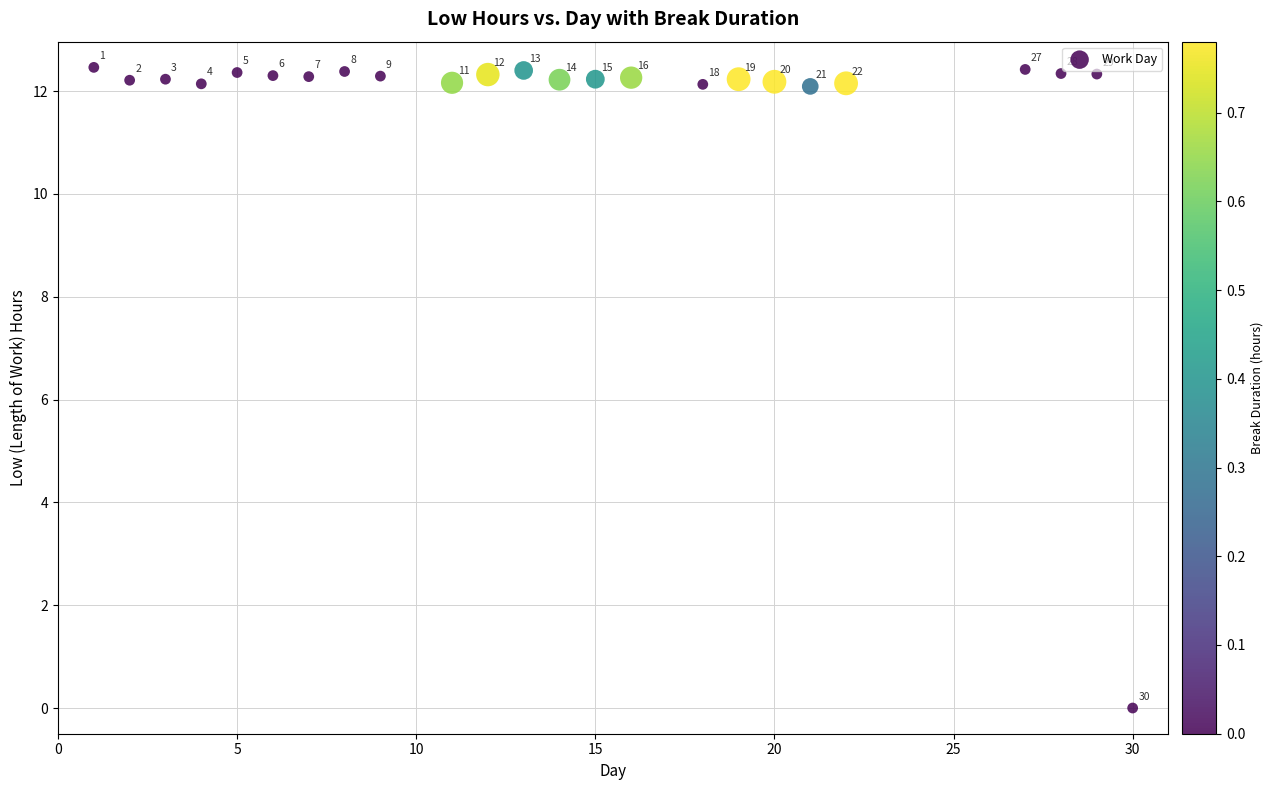

What is the range of Y values (max minus min)?

12.5